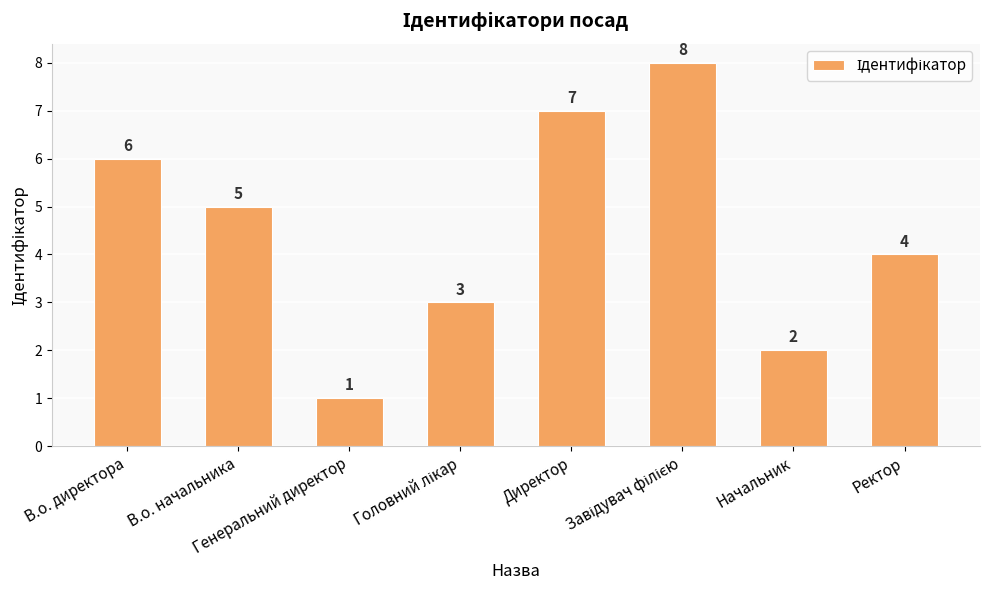

What is the difference between the second highest and minimum values?

6